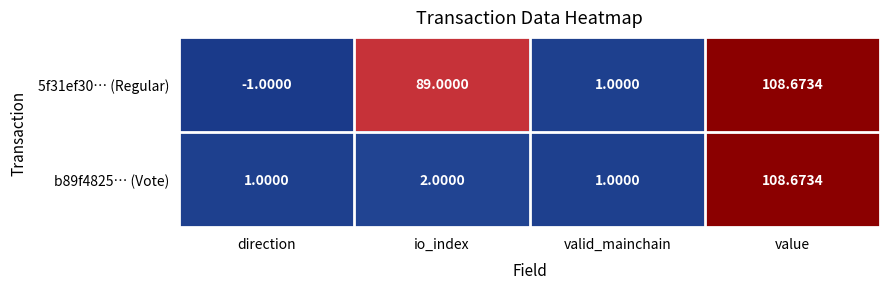

Which category has the lowest value across all series?

direction